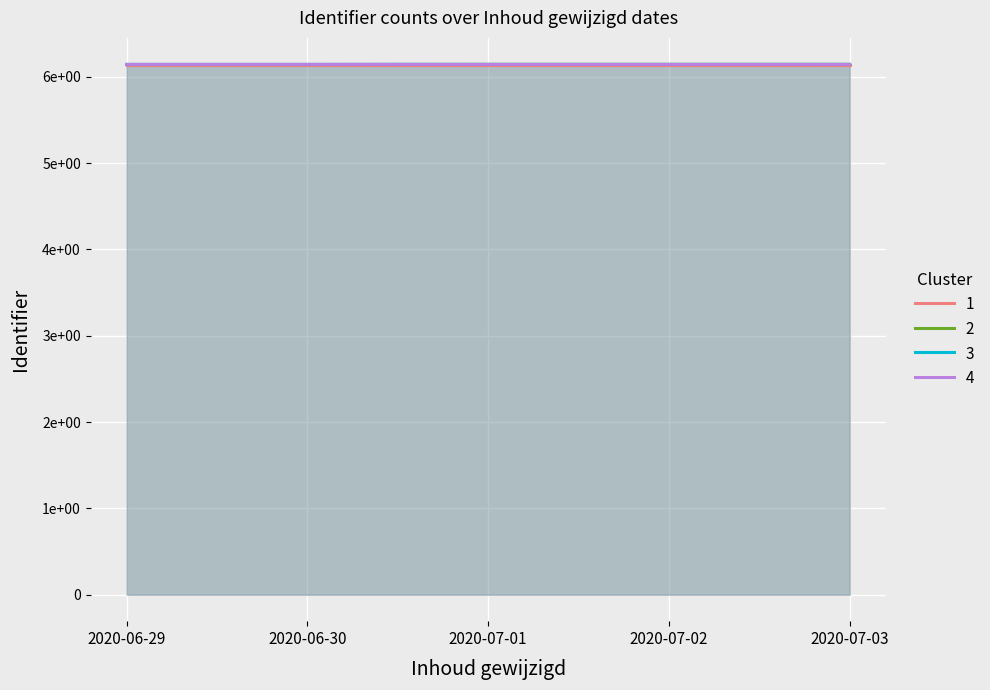

How many lines are shown in the chart?

4